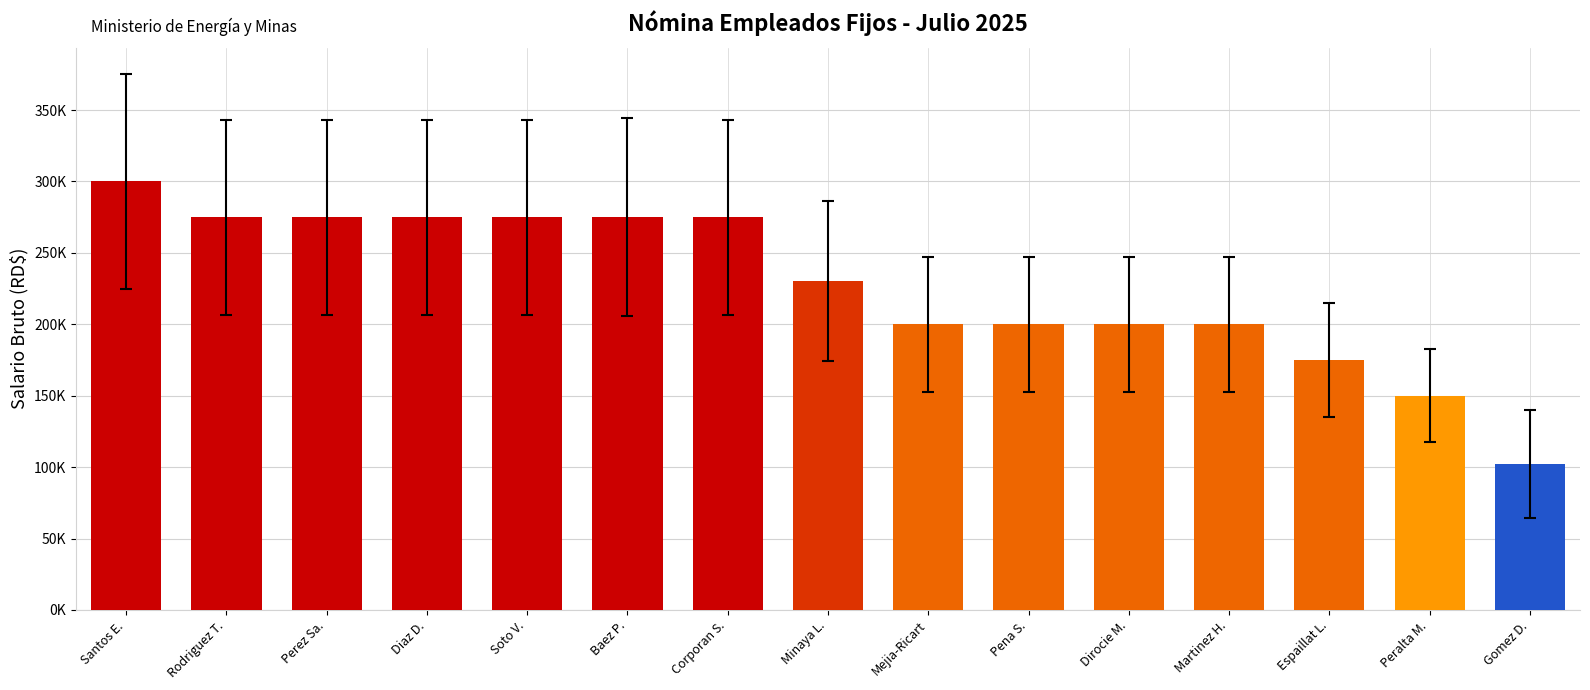

Rank the categories by value from highest to lowest.

Santos E., Rodriguez T., Perez Sa., Diaz D., Soto V., Baez P., Corporan S., Minaya L., Mejia-Ricart, Pena S., Dirocie M., Martinez H., Espaillat L., Peralta M., Gomez D.